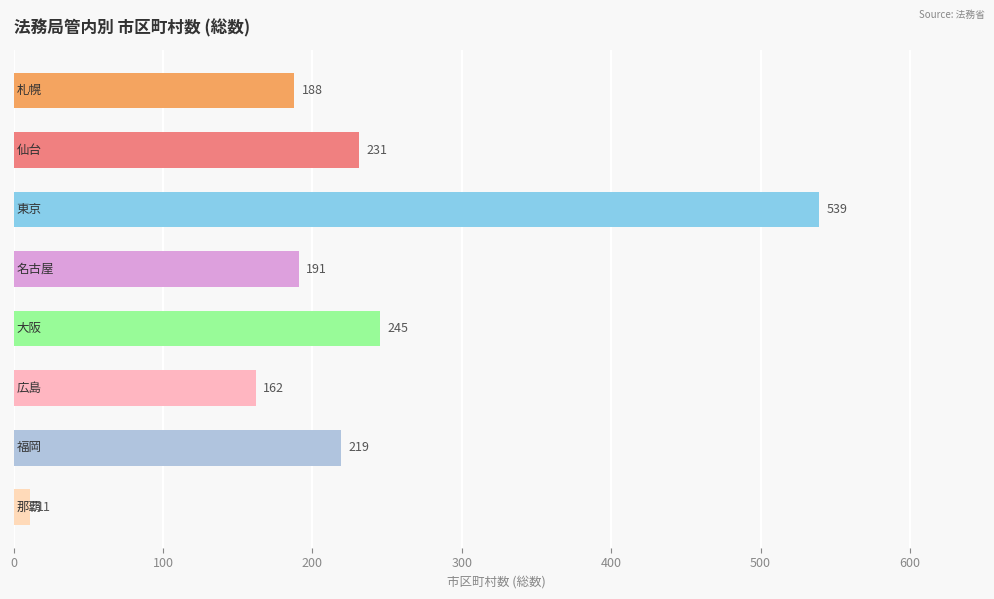

What is the difference between the second highest and minimum values?

234